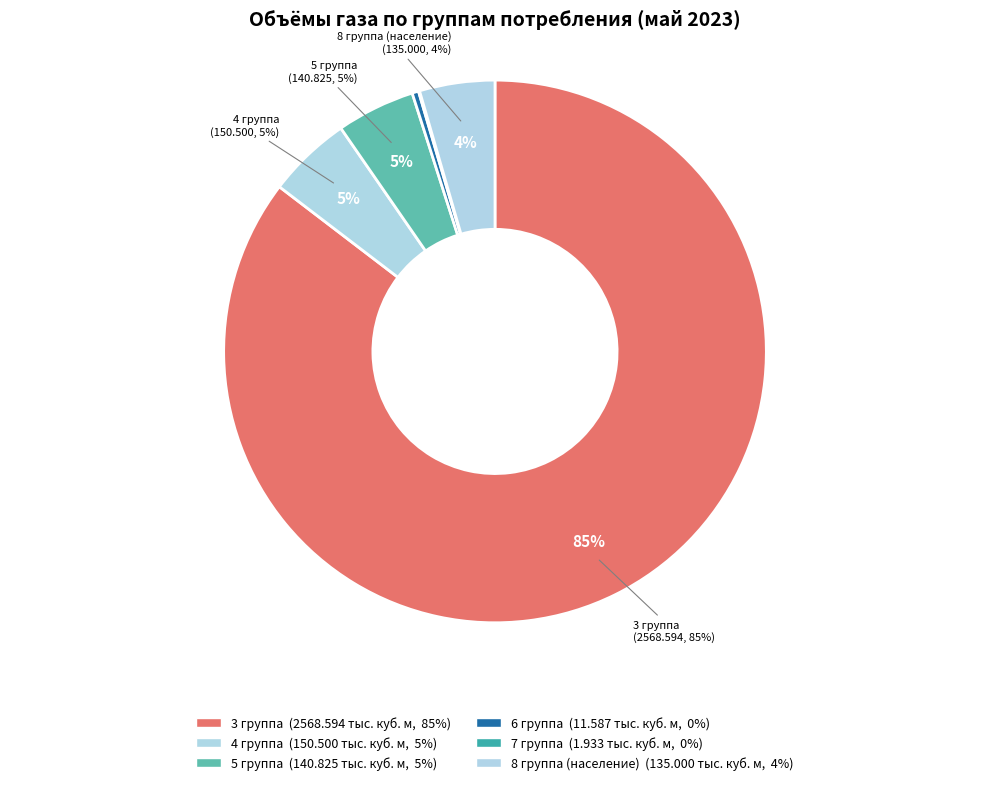

Which slice is the largest?

3 группа